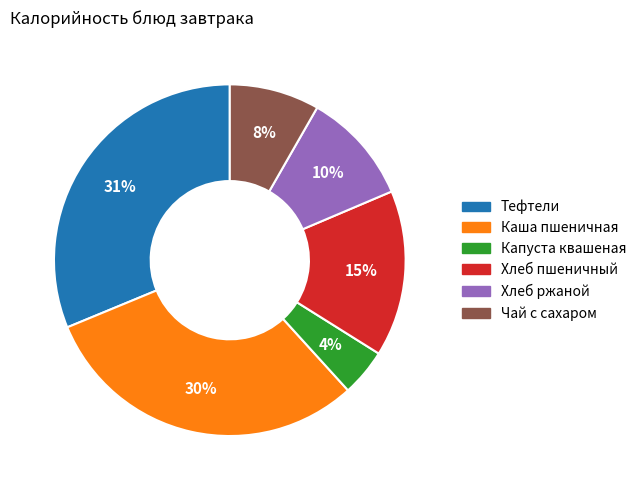

Combined, do Хлеб ржаной and Хлеб пшеничный account for over 50%?

No